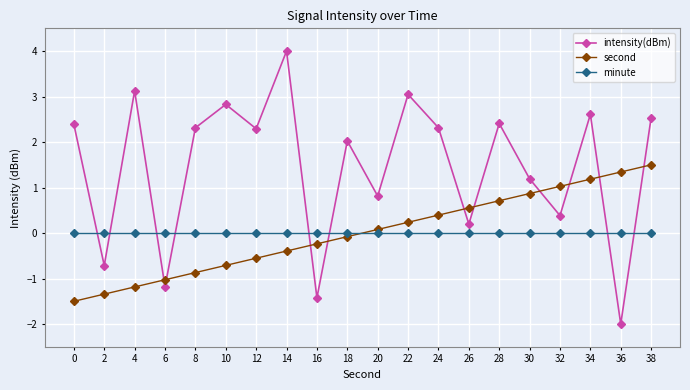

What is the smallest value displayed?

-2.0